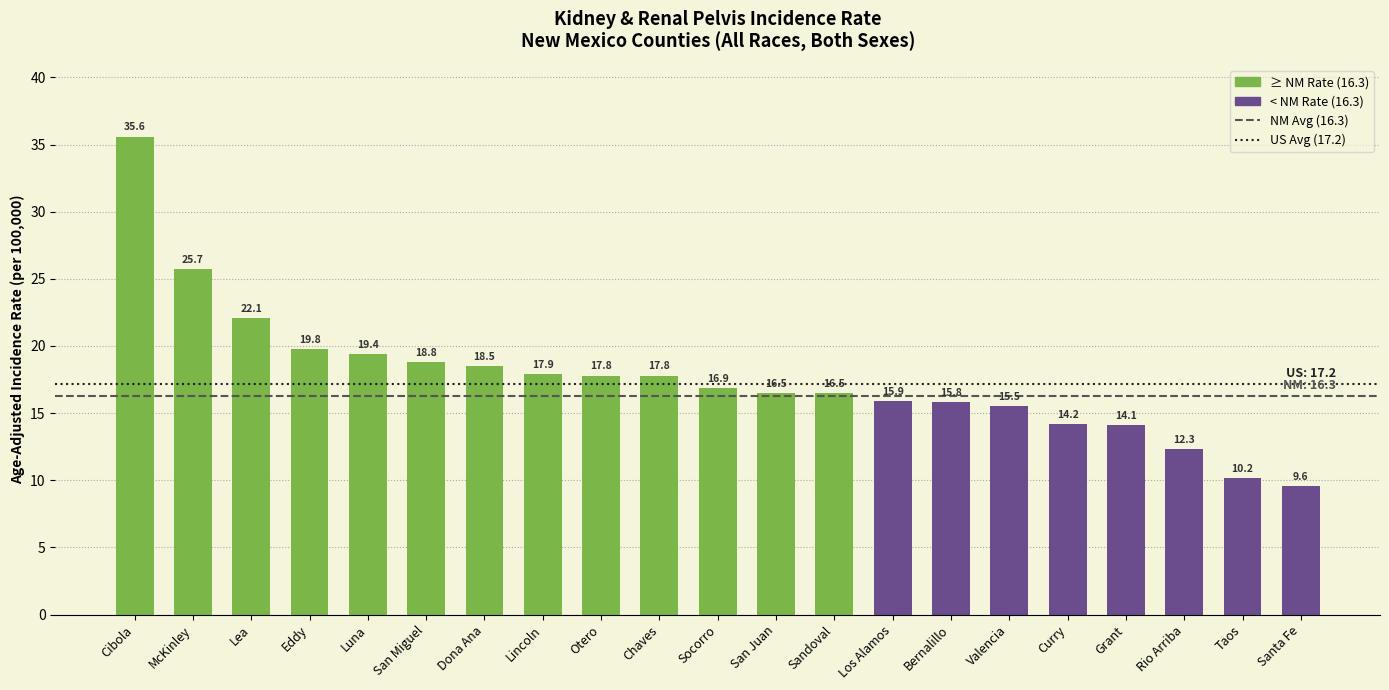

How many series are shown in this chart?

1